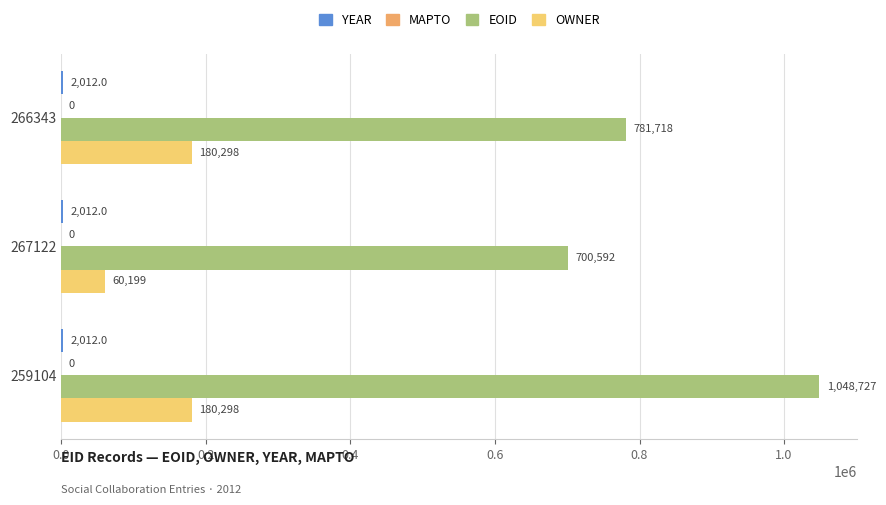

Where is OWNER nearest to the value 120248?

267122